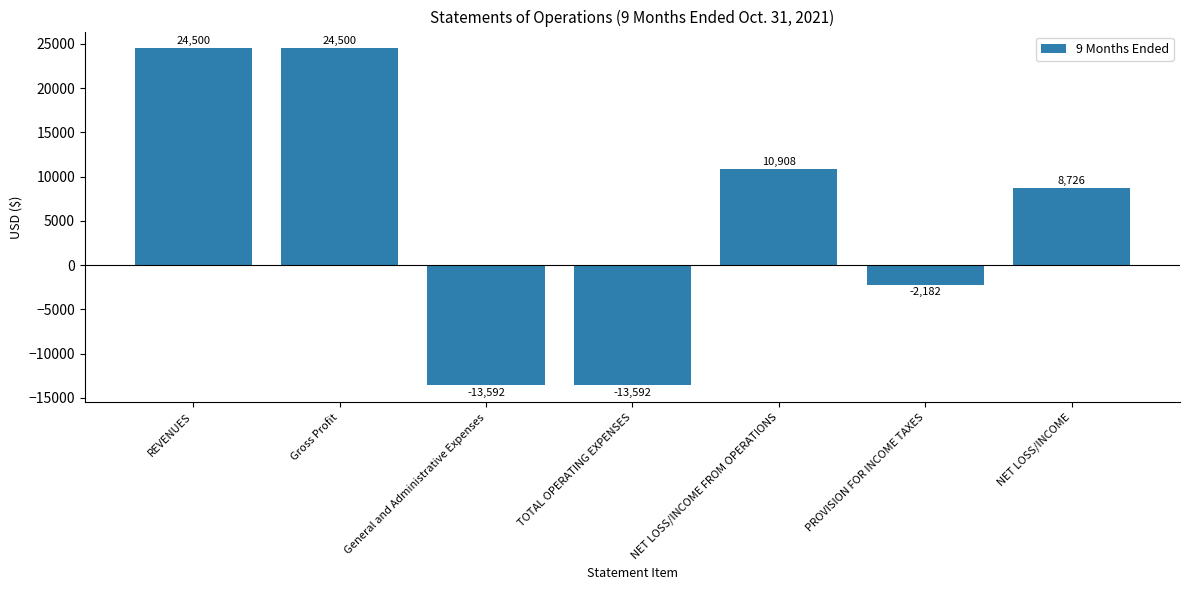

What is the label of the 1st bar from the right?

NET LOSS/INCOME